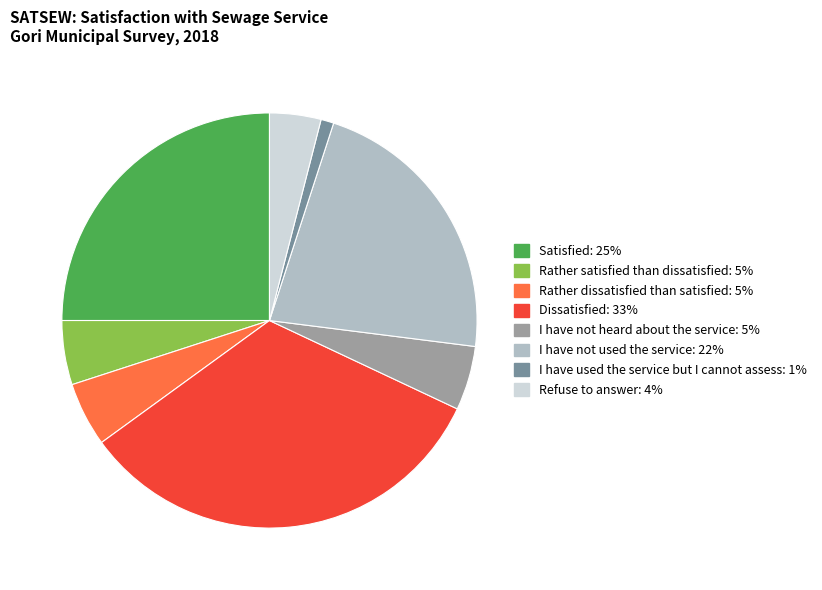

What is the change in value from Satisfied to Refuse to answer?

-21